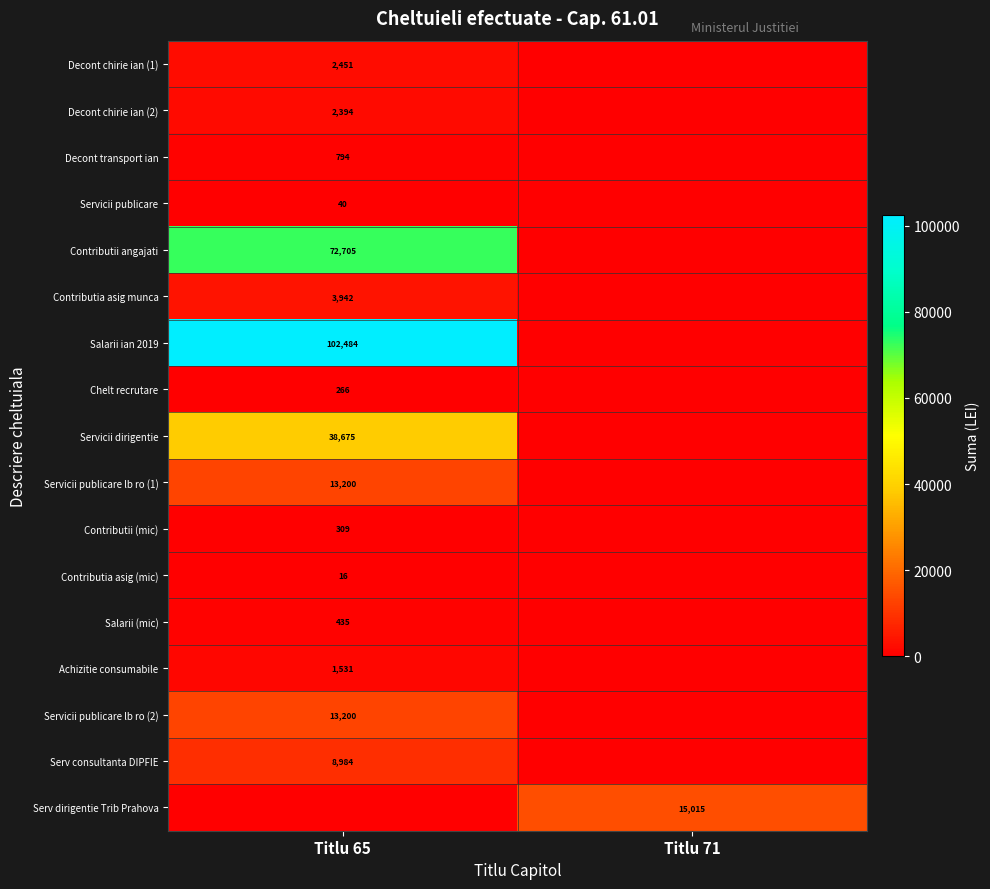

True or false: Servicii publicare has a value of 55 at Titlu 65.

False